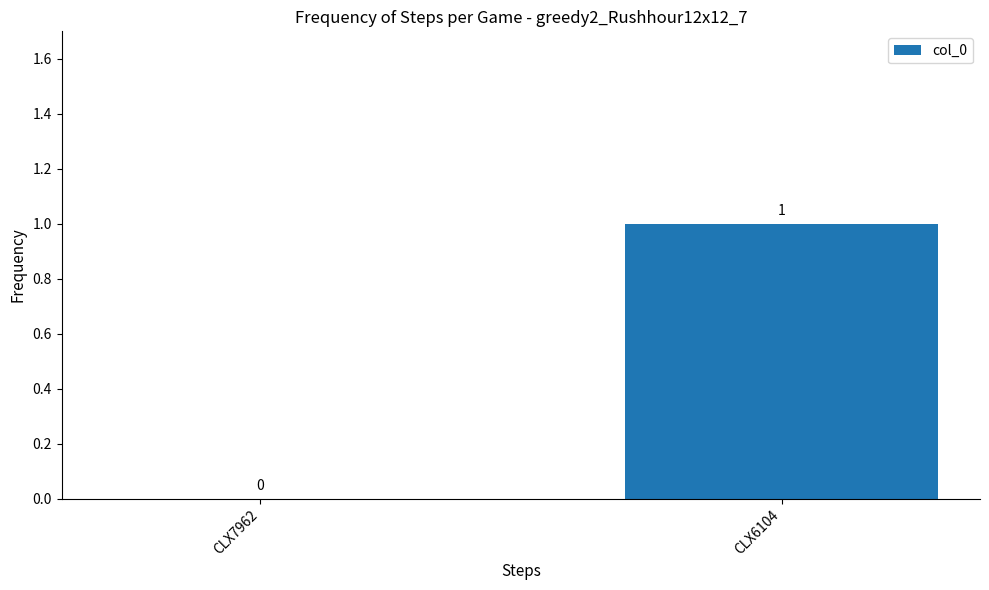

The value at CLX6104 is 1. True or false?

True